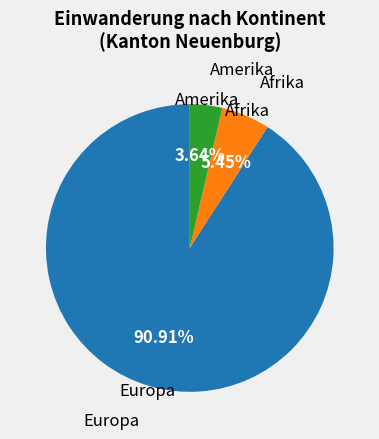

Does any single category account for the majority?

Yes